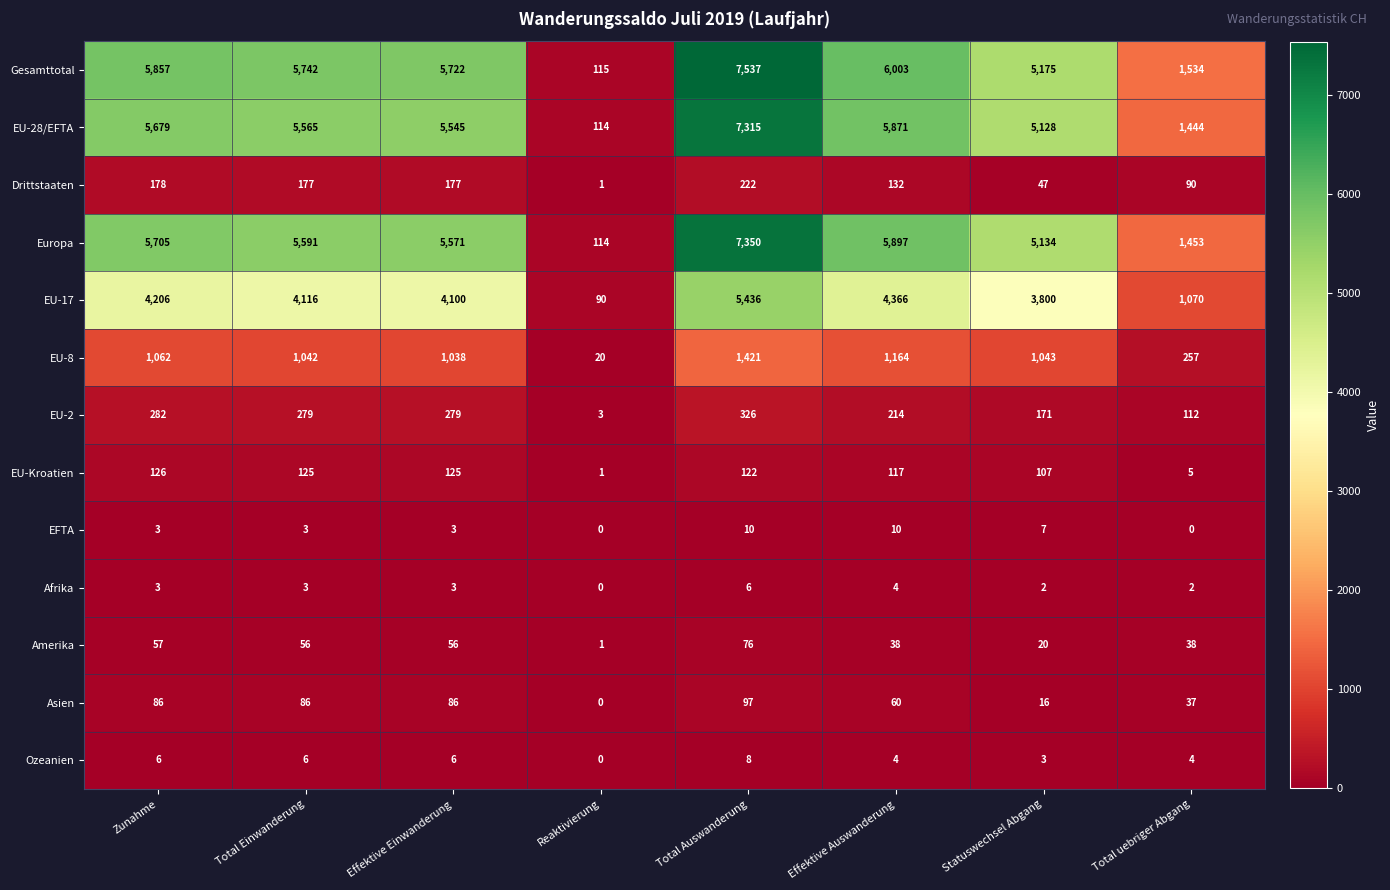

The Ozeanien series shows 3 at Statuswechsel Abgang. True or false?

True